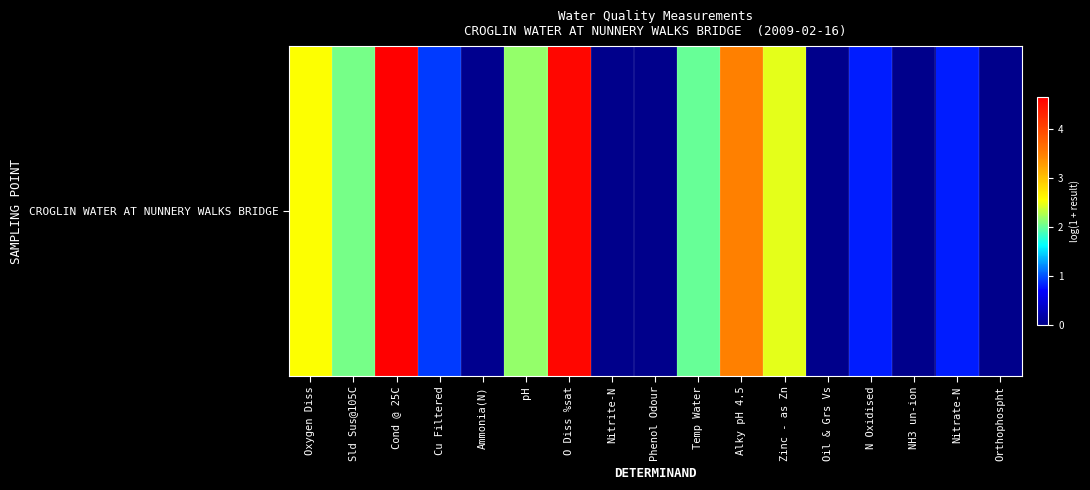

Rank the categories by value from lowest to highest.

Phenol Odour, Oil & Grs Vs, NH3 un-ion, Nitrite-N, Orthophospht, Ammonia(N), N Oxidised, Nitrate-N, Cu Filtered, Temp Water, Sld Sus@105C, pH, Zinc - as Zn, Oxygen Diss, Alky pH 4.5, O Diss %sat, Cond @ 25C